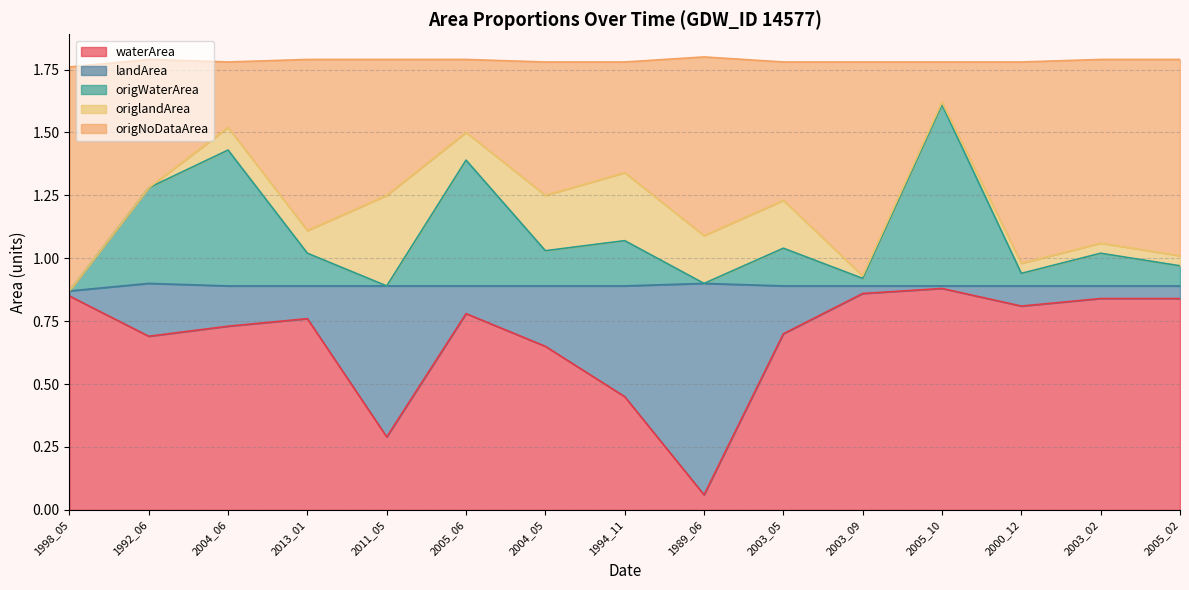

Between 2011_05 and 2005_10, which is larger?

2005_10